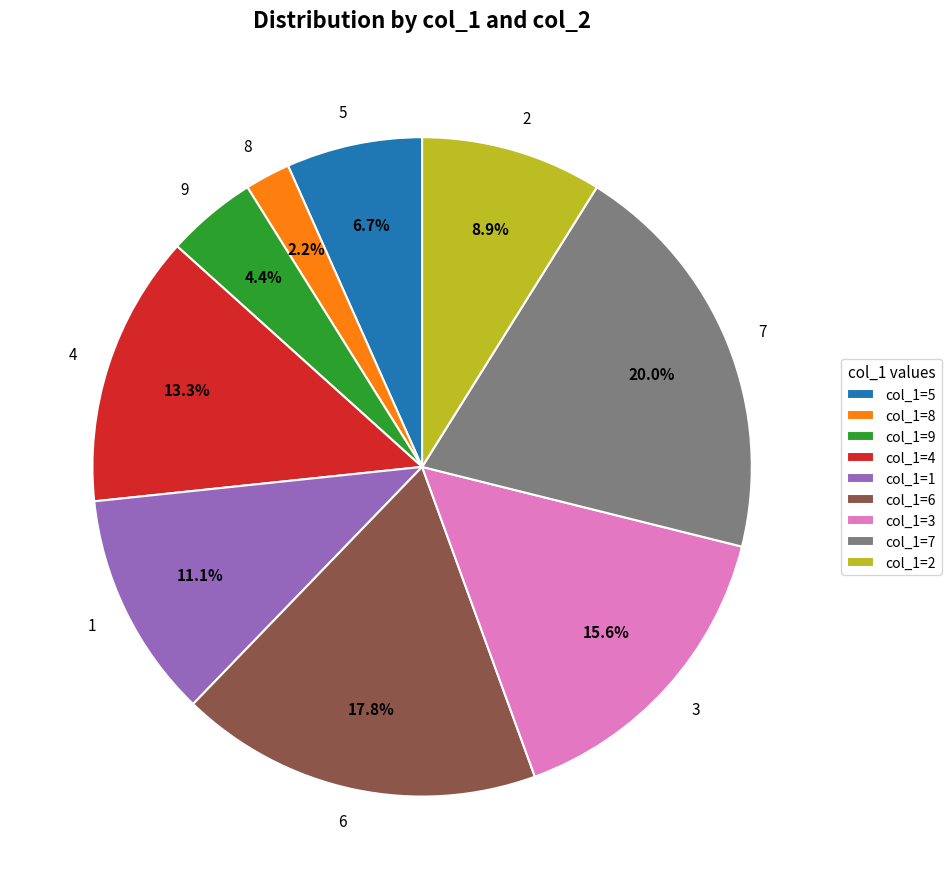

Does 1 account for over 50% of the chart?

No